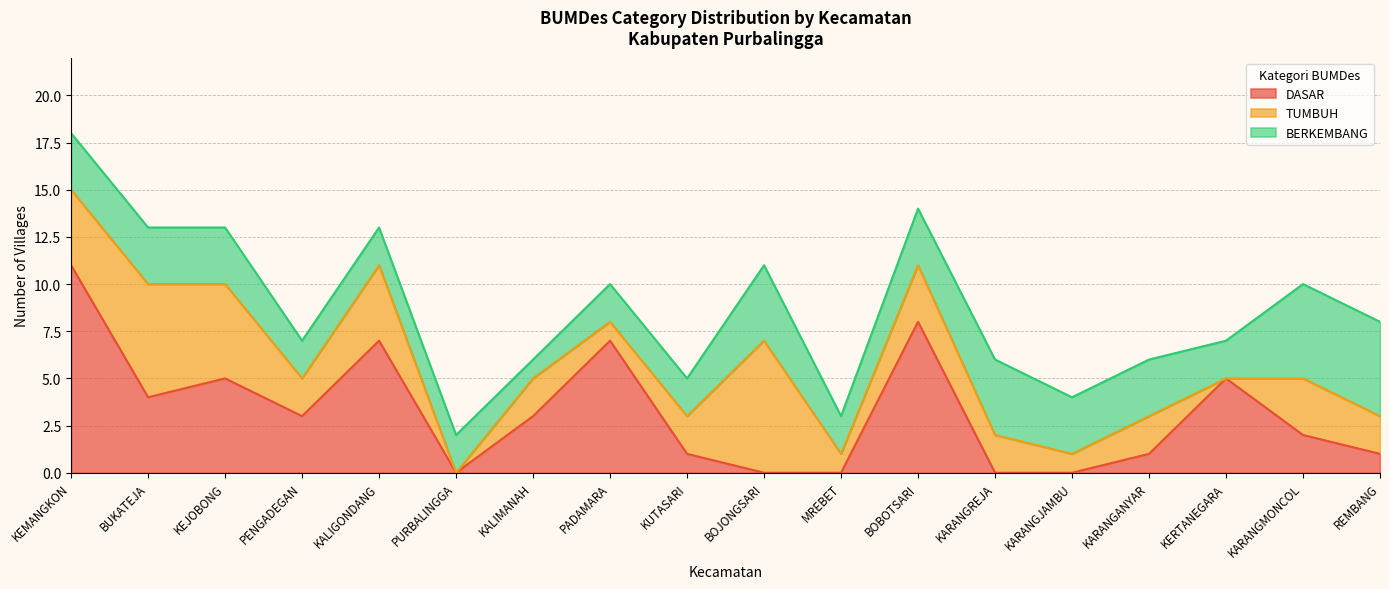

Reading left to right, list all the values displayed in this chart.

DASAR: 11	4	5	3	7	0	3	7	1	0	0	8	0	0	1	5	2	1
TUMBUH: 4	6	5	2	4	0	2	1	2	7	1	3	2	1	2	0	3	2
BERKEMBANG: 3	3	3	2	2	2	1	2	2	4	2	3	4	3	3	2	5	5